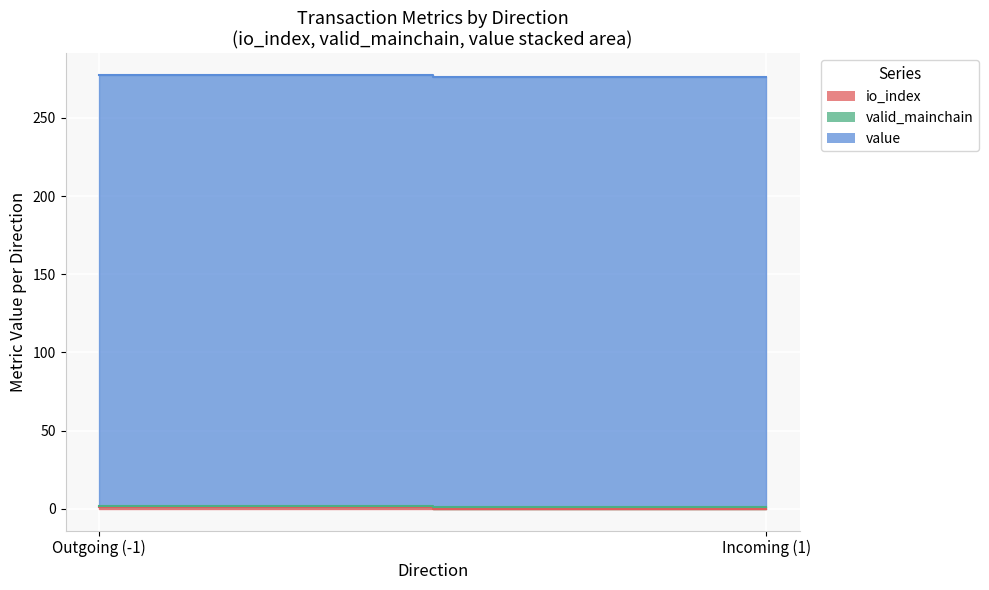

What is the label of the 2nd point from the left?

Incoming (1)